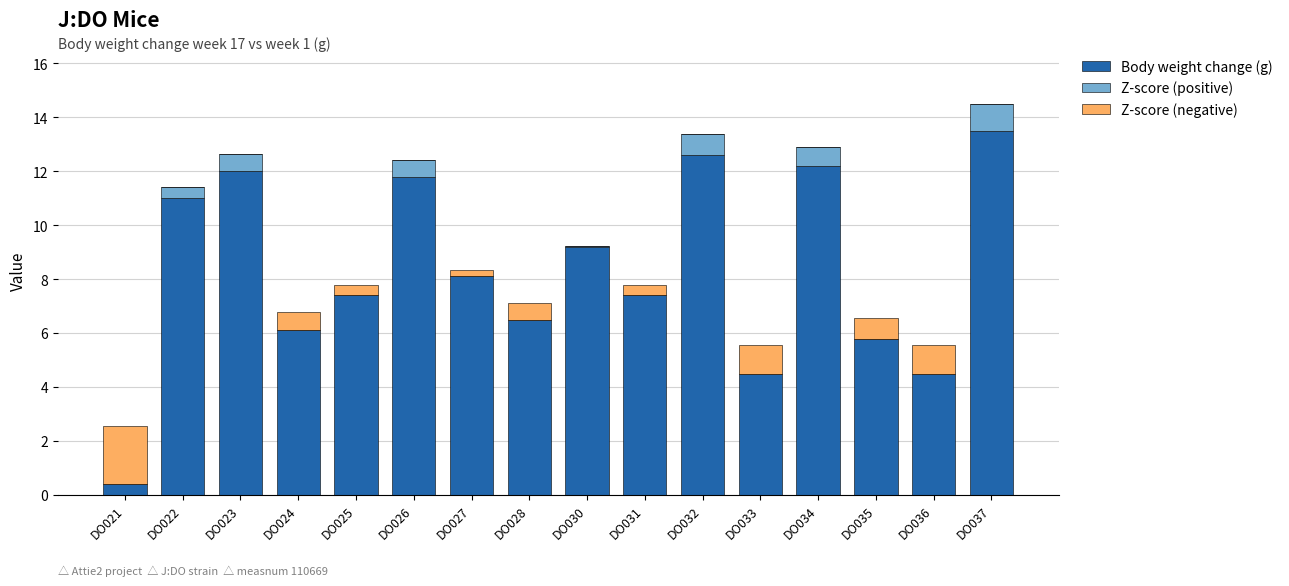

What is the total value across all series at DO028?

7.1